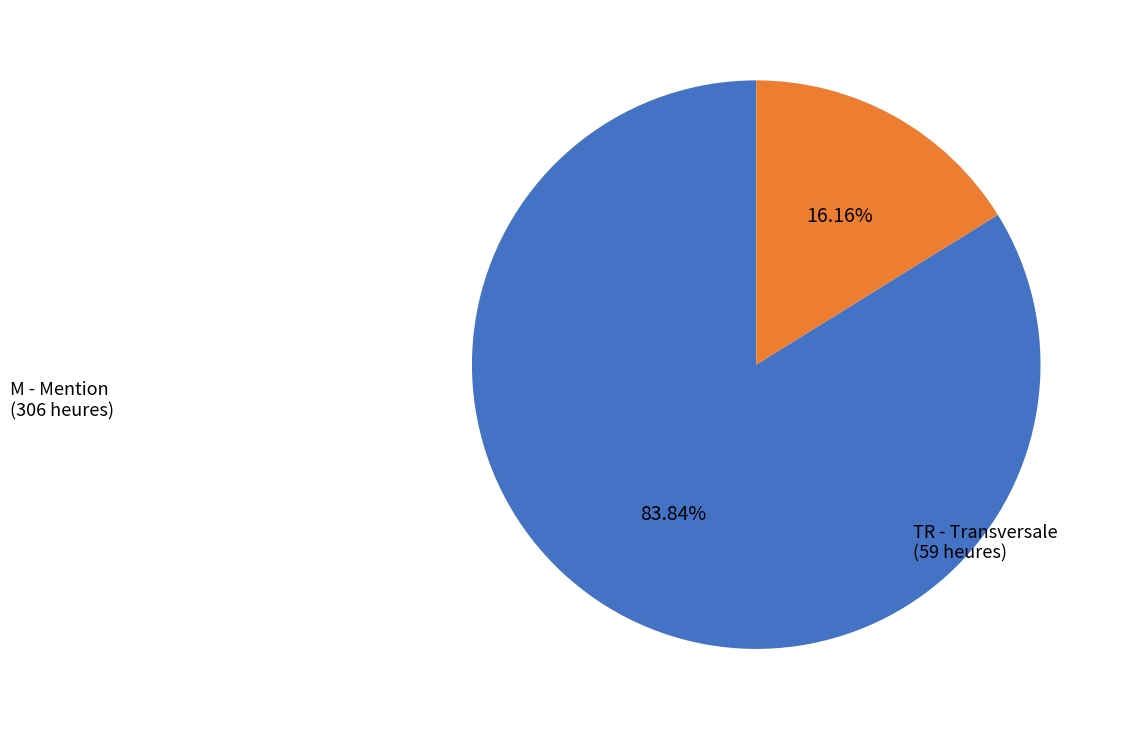

Between M - Mention and TR - Transversale, which is larger?

M - Mention